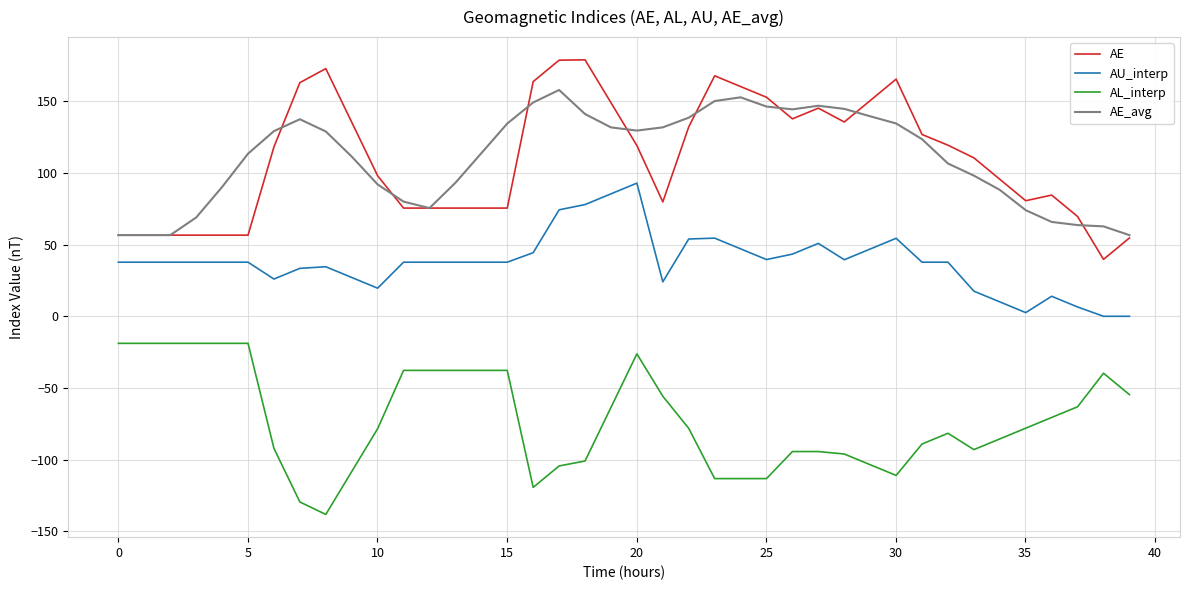

True or false: AE and AU_interp intersect in this chart.

False